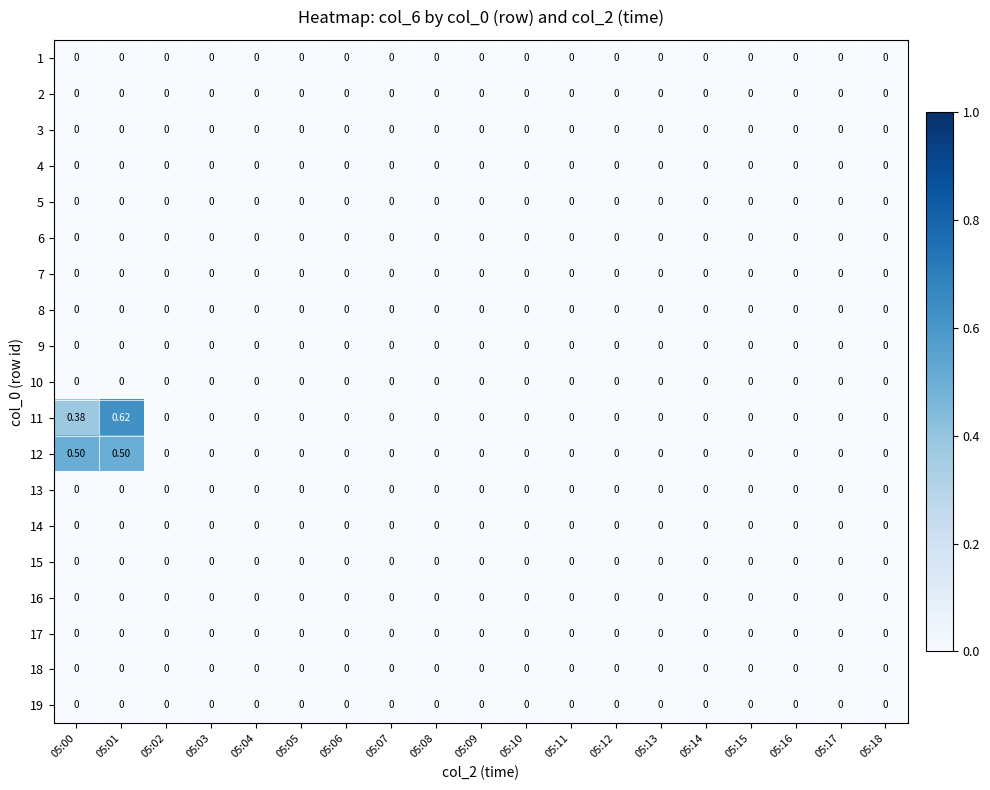

List the series in order of their peak value, highest first.

11, 12, 1, 2, 3, 4, 5, 6, 7, 8, 9, 10, 13, 14, 15, 16, 17, 18, 19